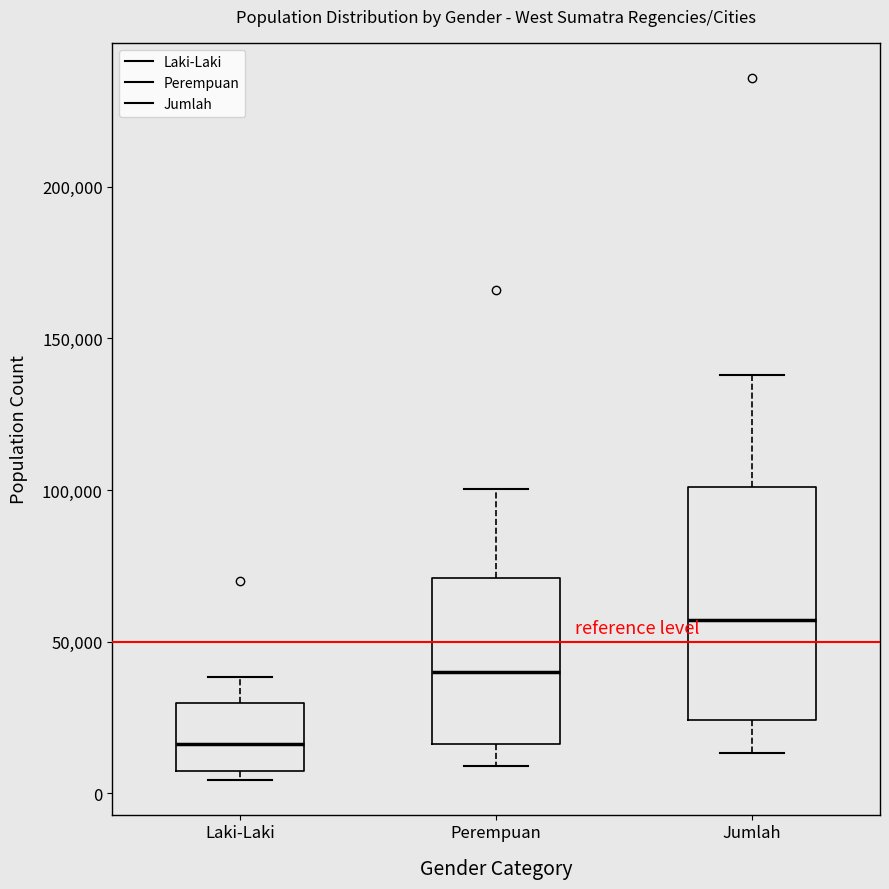

Reading left to right, transcribe this box plot: for each box, give where its median line is, the range the box spans, and where its two whiskers end, as read against the y-axis. The values are not printed on the chart, so give them approximately, as read against the axis.

Laki-Laki: median 15000, box 5000 to 30000, whiskers 5000 (just below the box's lower edge) to 40000
Perempuan: median 40000, box 15000 to 70000, whiskers 10000 to 100000
Jumlah: median 55000, box 25000 to 100000, whiskers 15000 to 140000